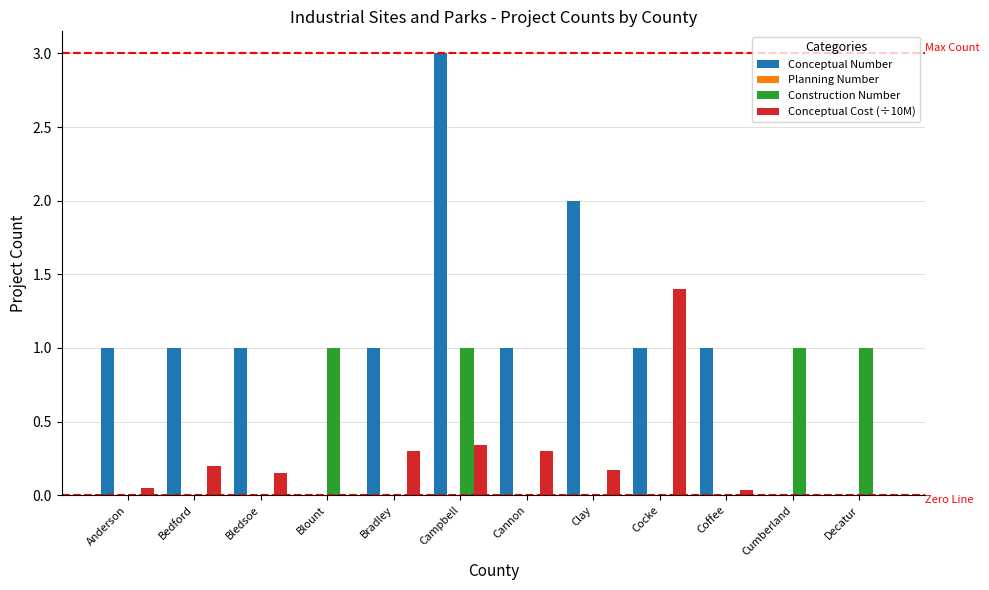

The value of Conceptual Number at Coffee is 1.3. True or false?

False